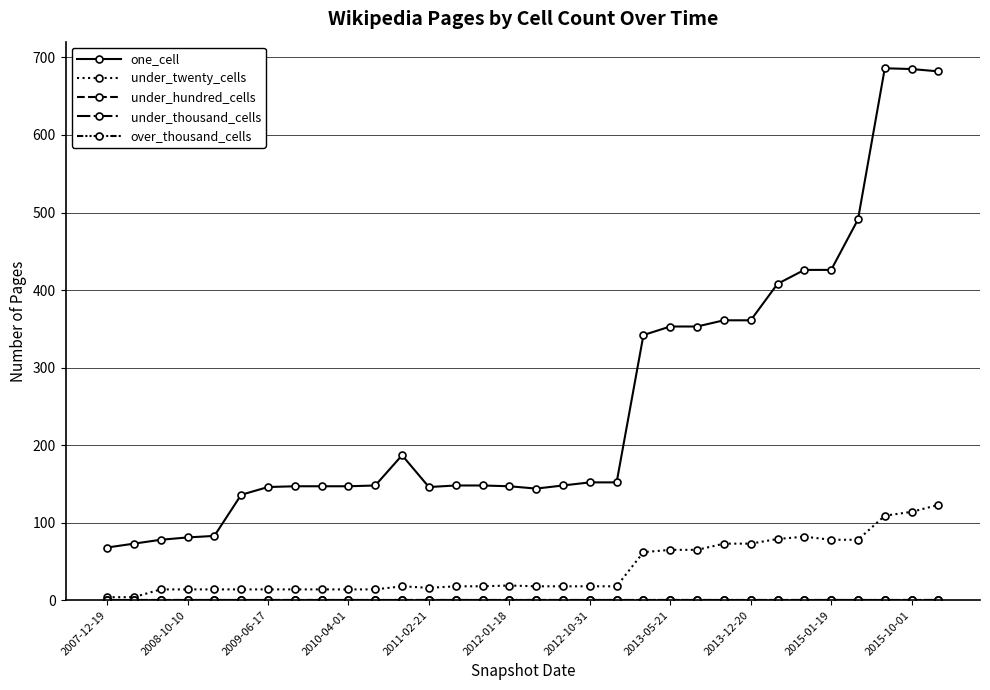

Does the chart have visible grid lines?

Yes